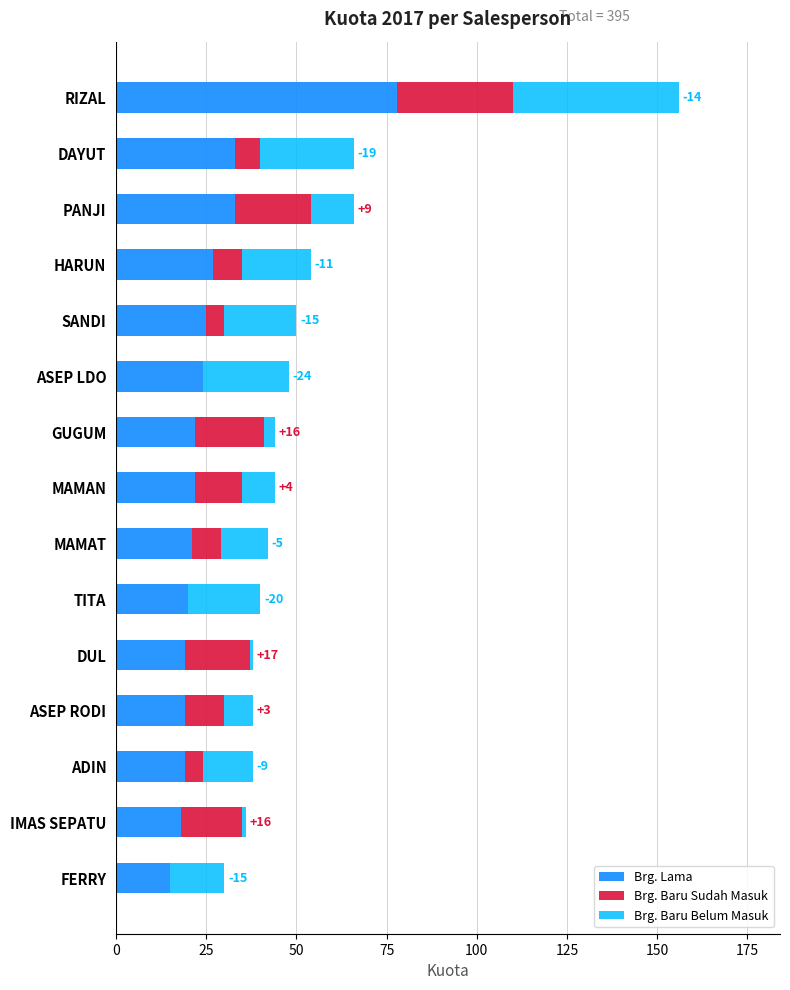

The value of Brg. Lama at RIZAL is 106. True or false?

False